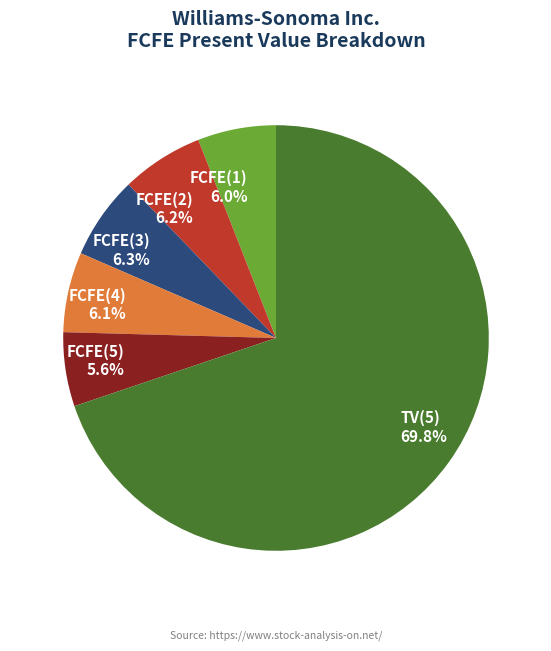

Is there a majority slice in this chart?

Yes